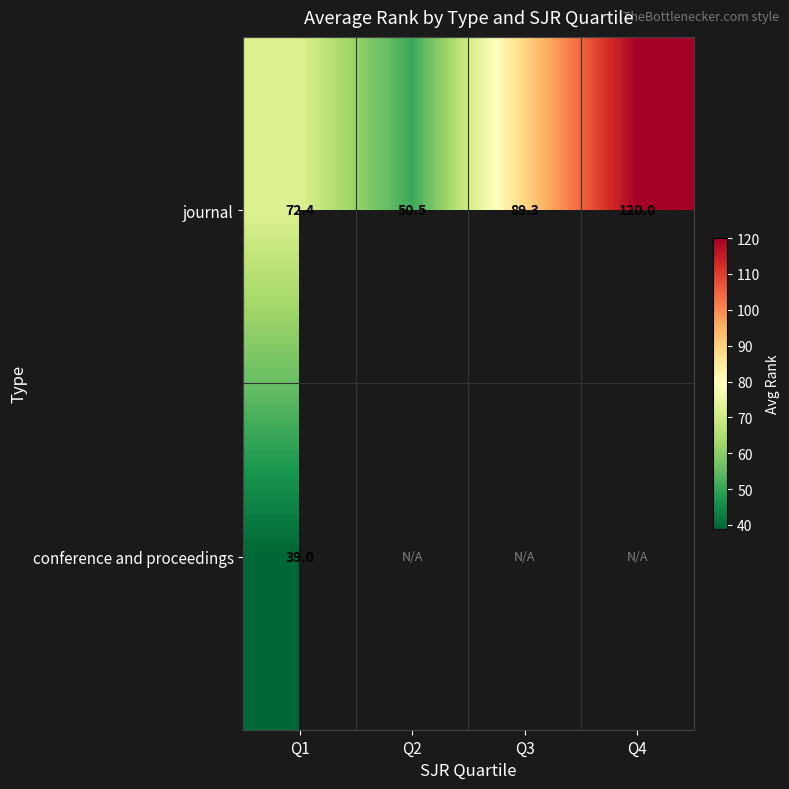

What is the difference between the second highest and minimum values in the journal series?

38.8